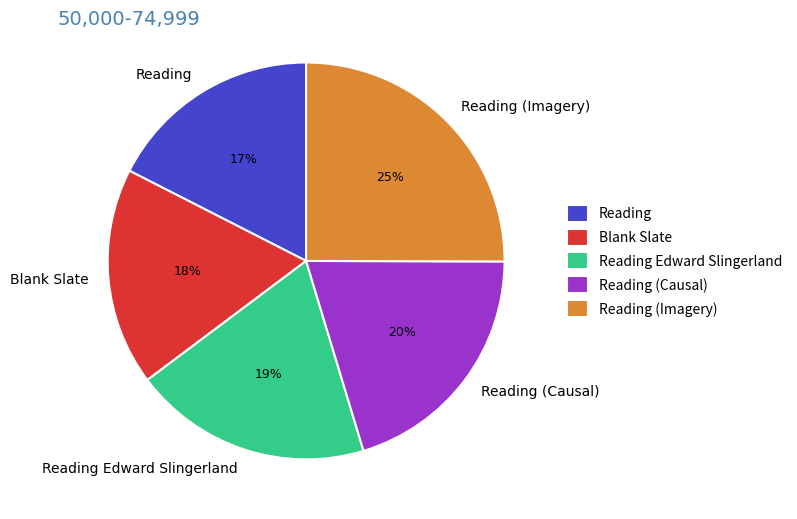

Is the sum of Reading (Imagery) and Reading greater than half?

No